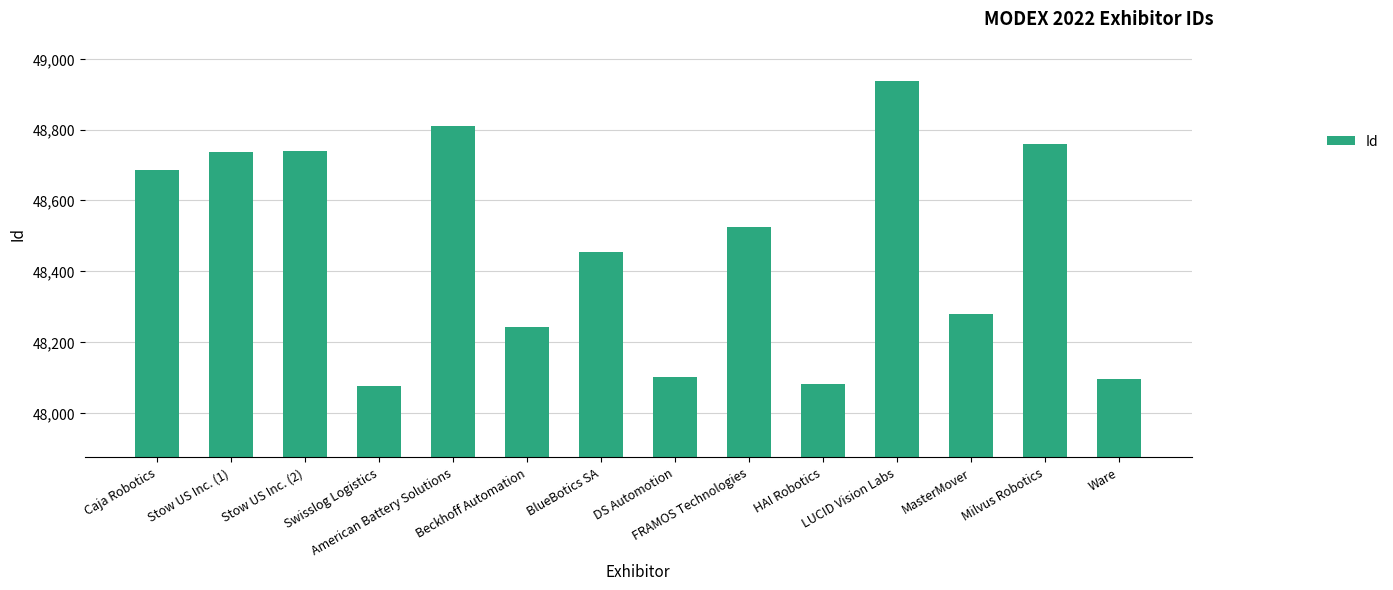

What position from the left is American Battery Solutions?

5